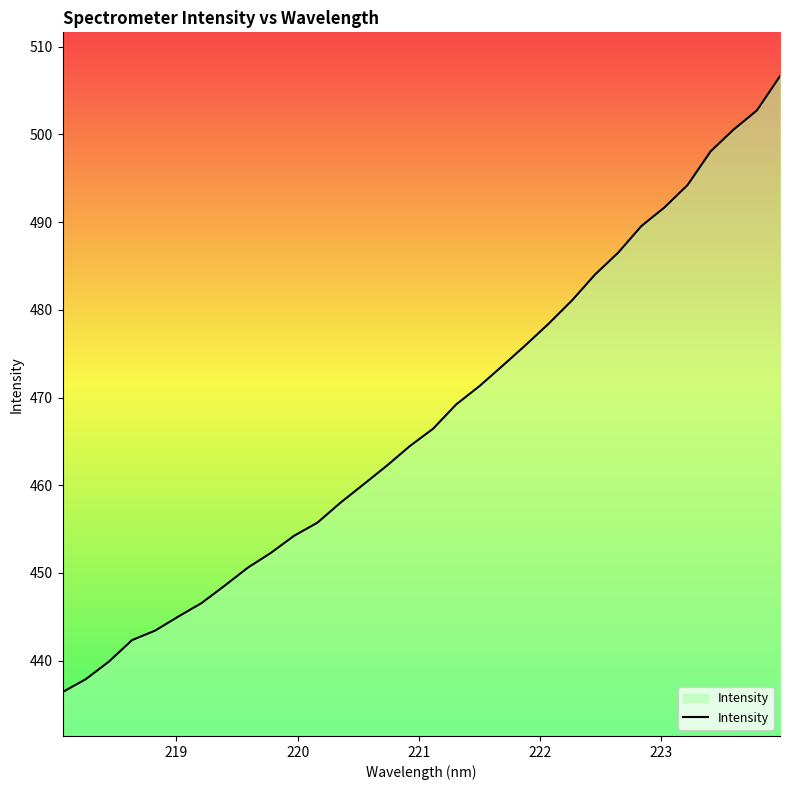

What is the greatest value displayed?

506.6